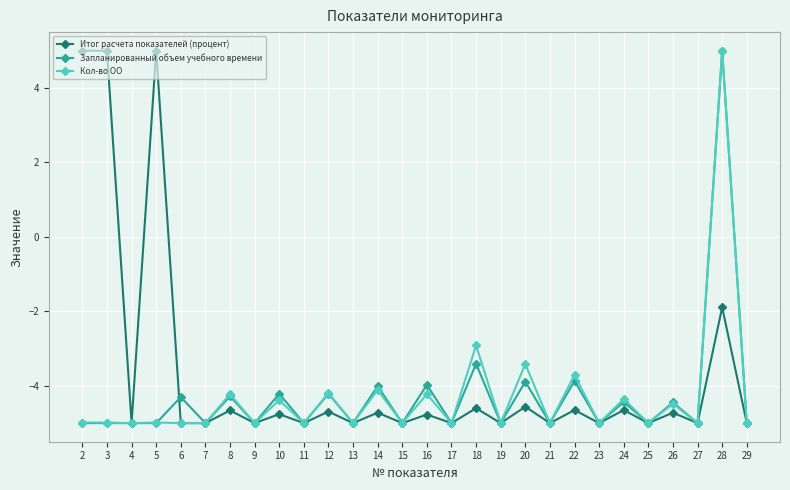

What is the sum of the Кол-во ОО values at 4 and 7?

-10.0